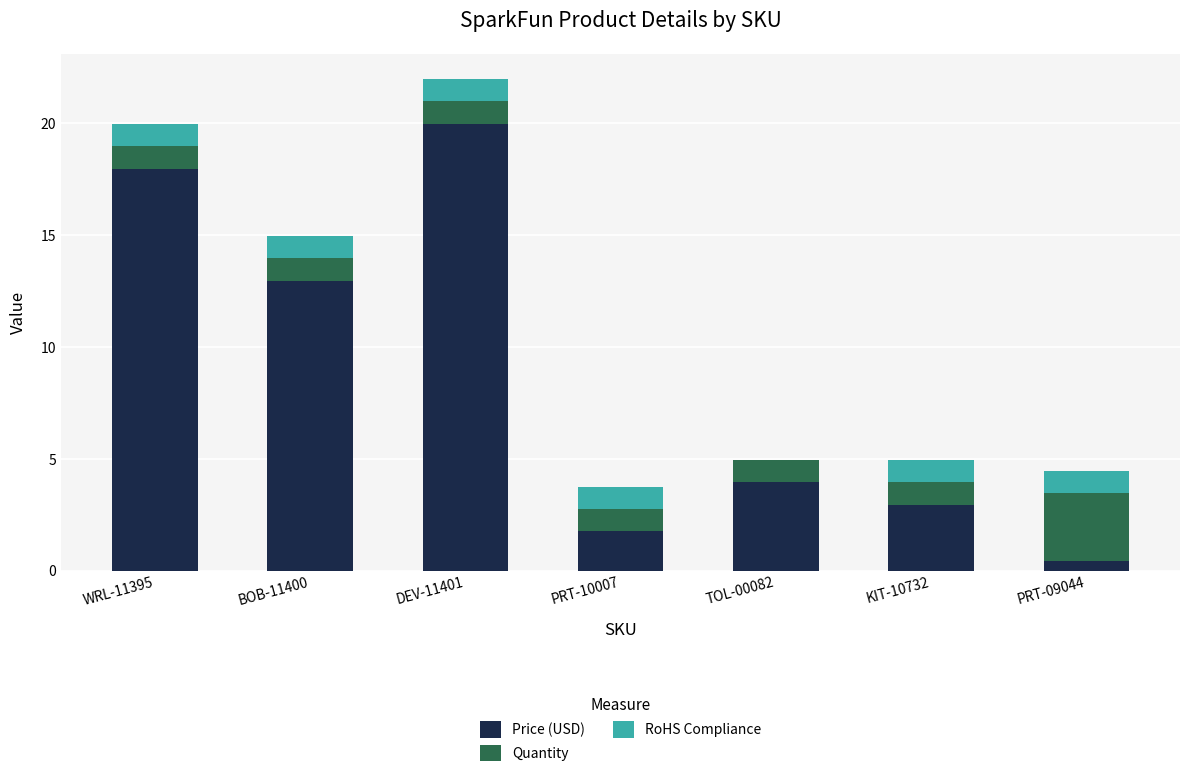

At which category is the sum across all series the highest?

DEV-11401